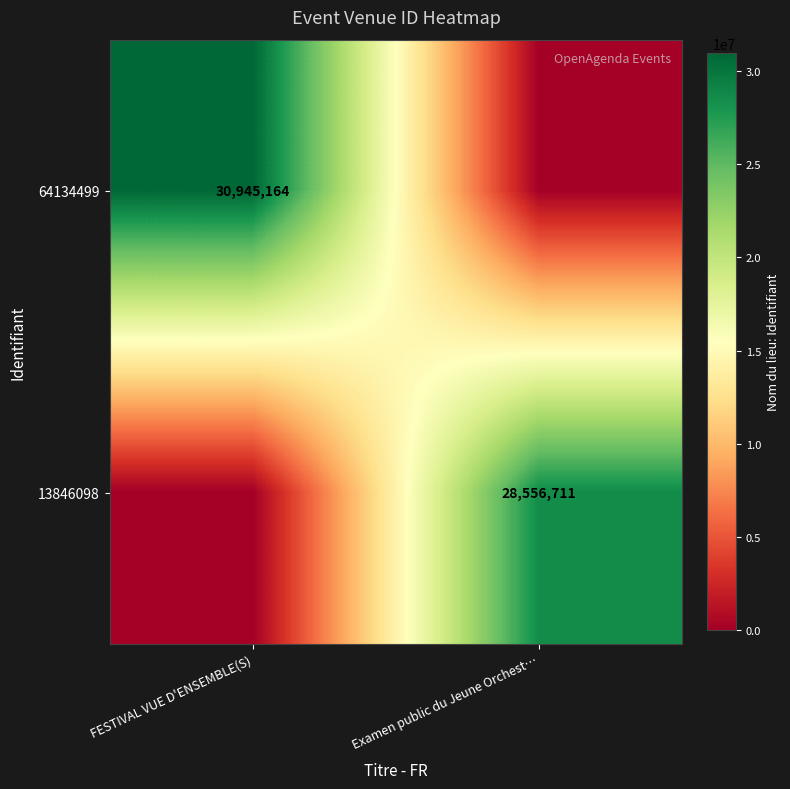

The value of 13846098 at Examen public du Jeune Orchest… is 42668769. True or false?

False